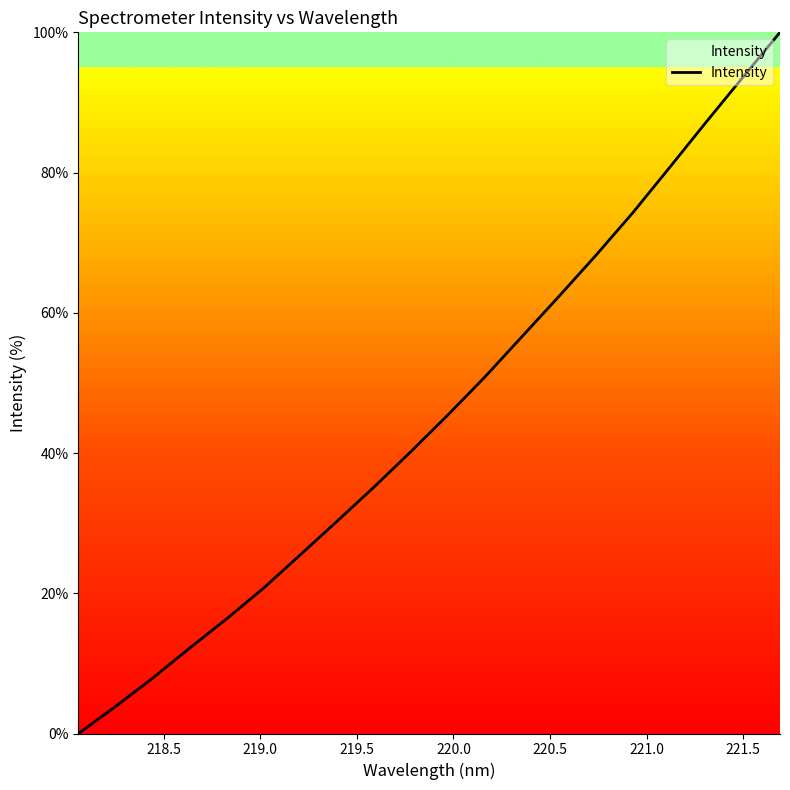

True or false: the data has more than 1 interior local peaks.

False